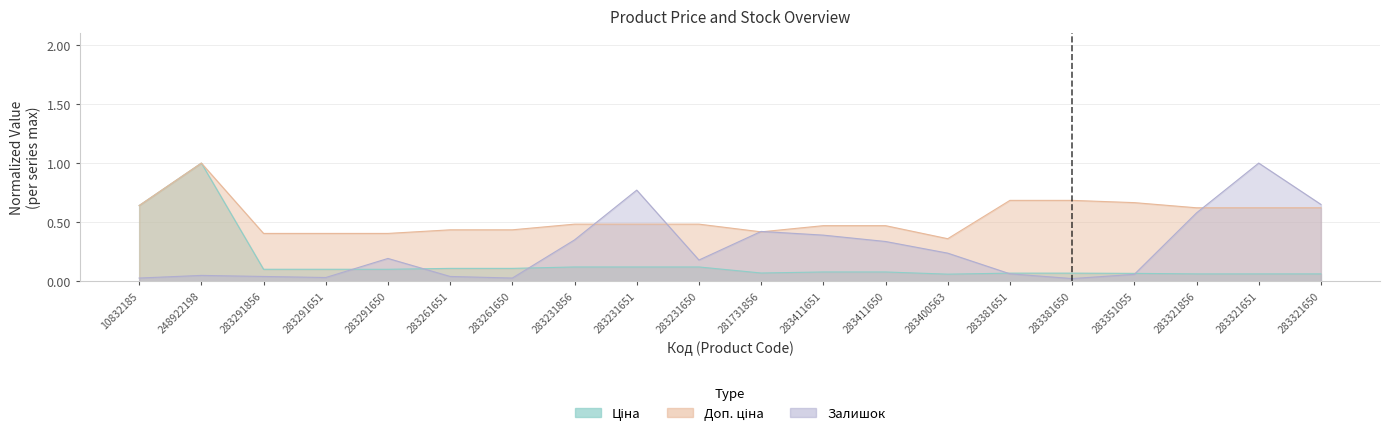

Where is Доп. ціна nearest to the value 0?

283400563